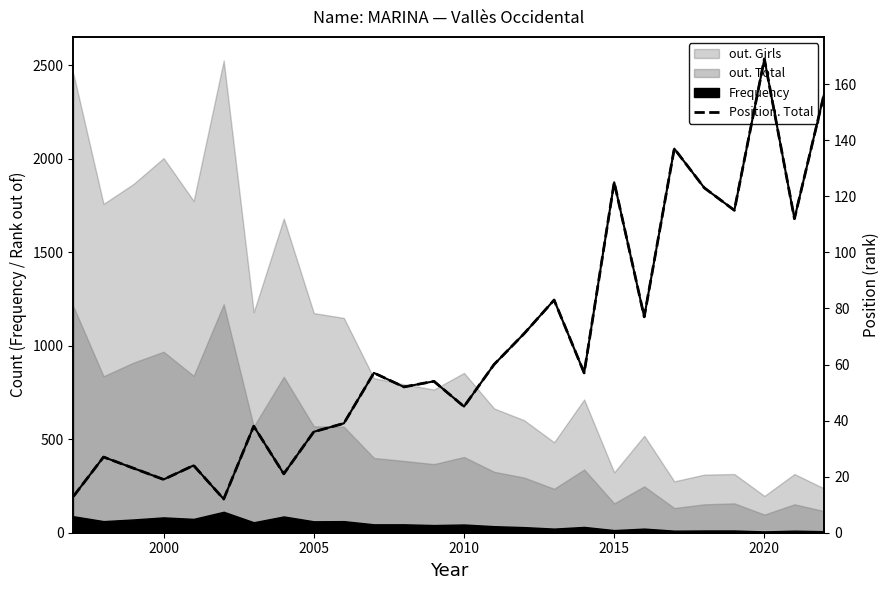

How many values in the Position. Total series are below 57?

13